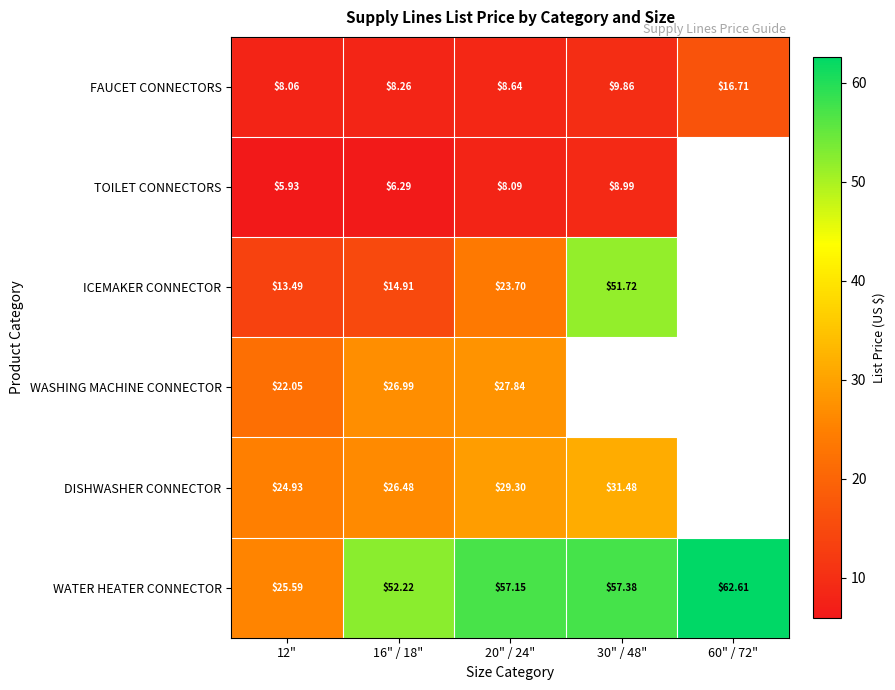

What is the greatest value displayed?

62.6